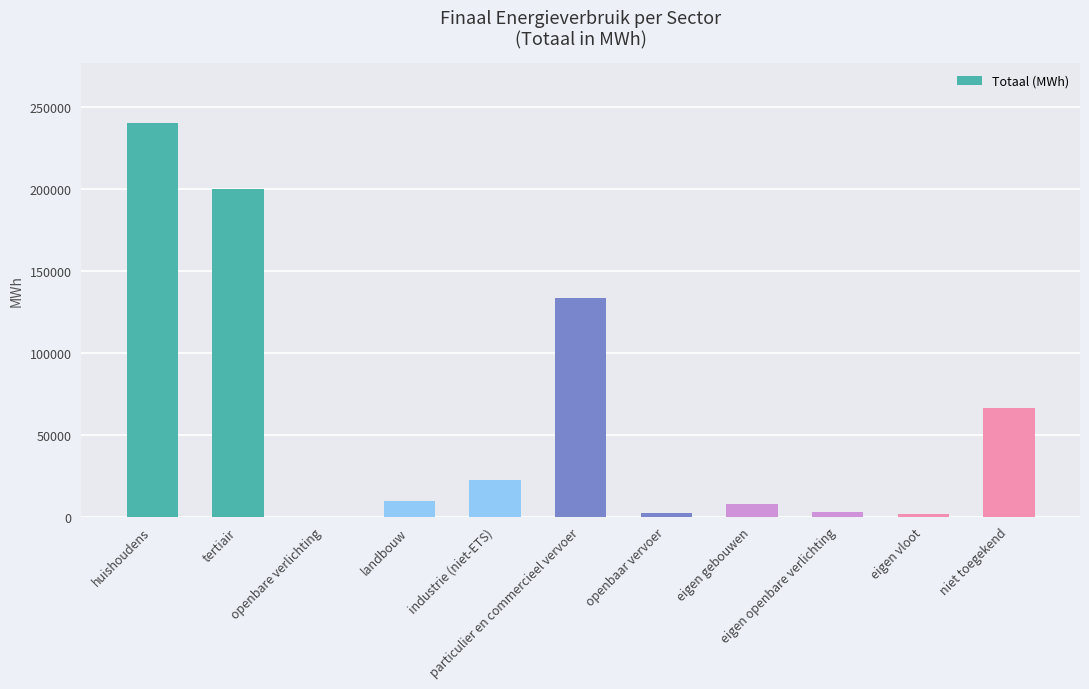

What is the sum of all values?

685715.0